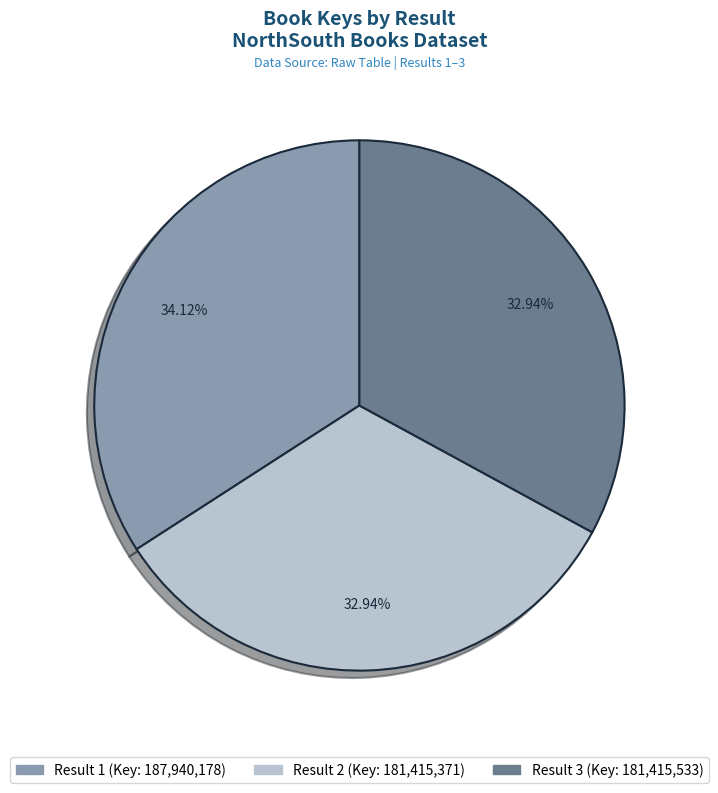

Is there any slice that represents more than half of the pie?

No